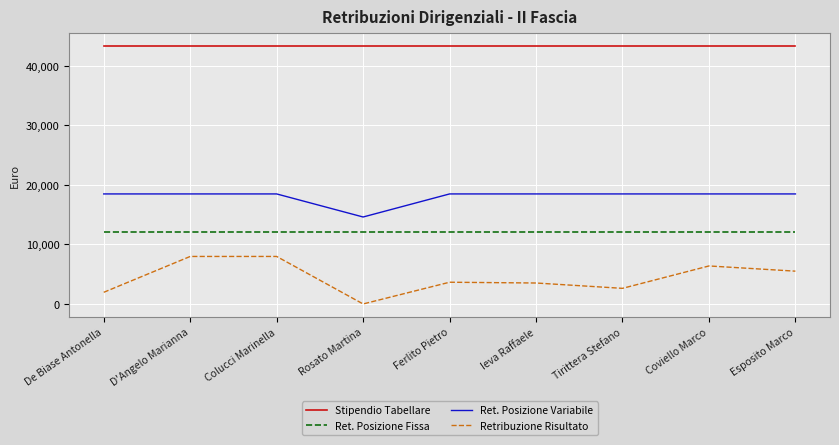

True or false: Stipendio Tabellare has a value of 67767.1 at Ferlito Pietro.

False